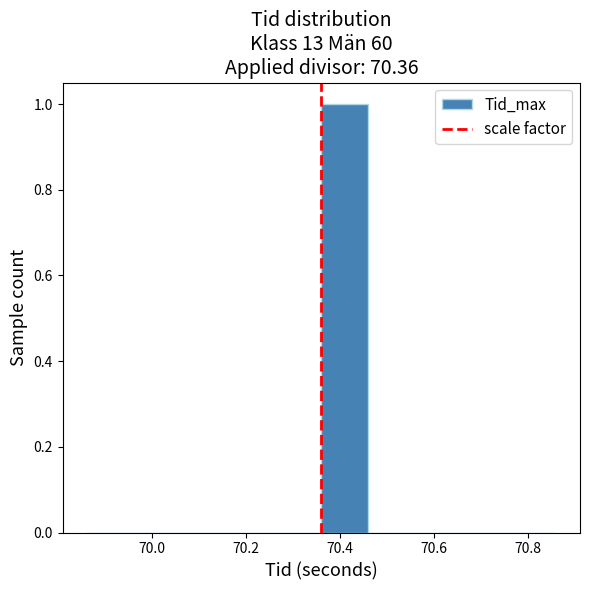

Reading left to right, transcribe this chart: for each bar, give the range it covers on the x-axis and its height. The values are not printed on the chart, so give them approximately, as read against the axis.

69.86 to 69.96: 0
69.96 to 70.06: 0
70.06 to 70.16: 0
70.16 to 70.26: 0
70.26 to 70.36: 0
70.36 to 70.46: 1
70.46 to 70.56: 0
70.56 to 70.66: 0
70.66 to 70.76: 0
70.76 to 70.86: 0